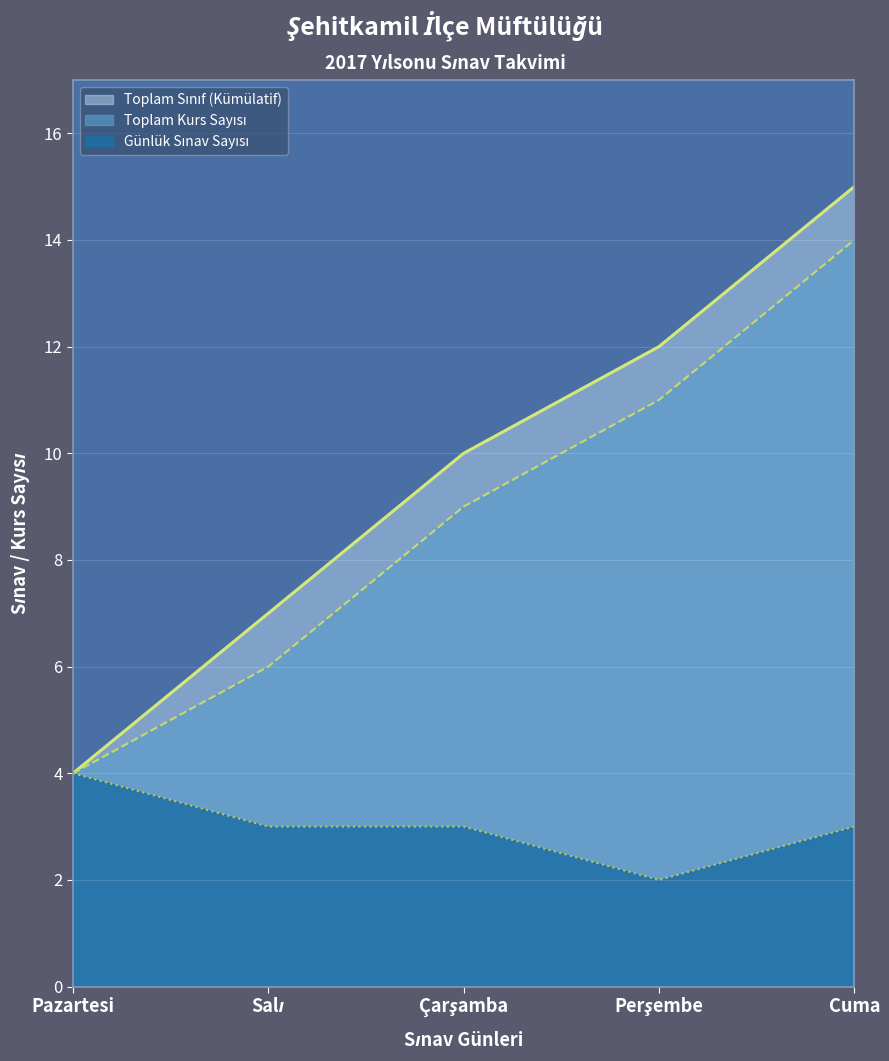

What is the difference between the Toplam Sınıf (Kümülatif) values at Cuma and Pazartesi?

11